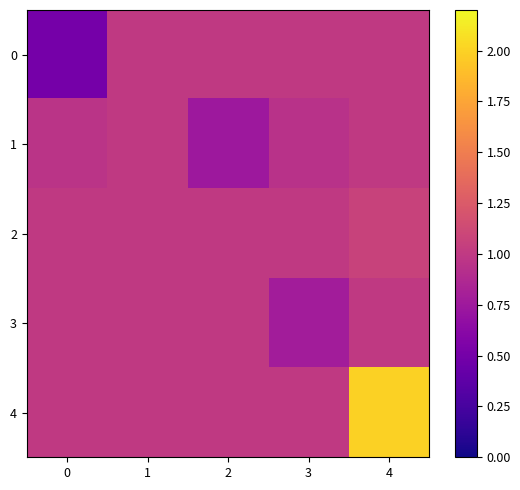

Which series has the widest spread of values?

4